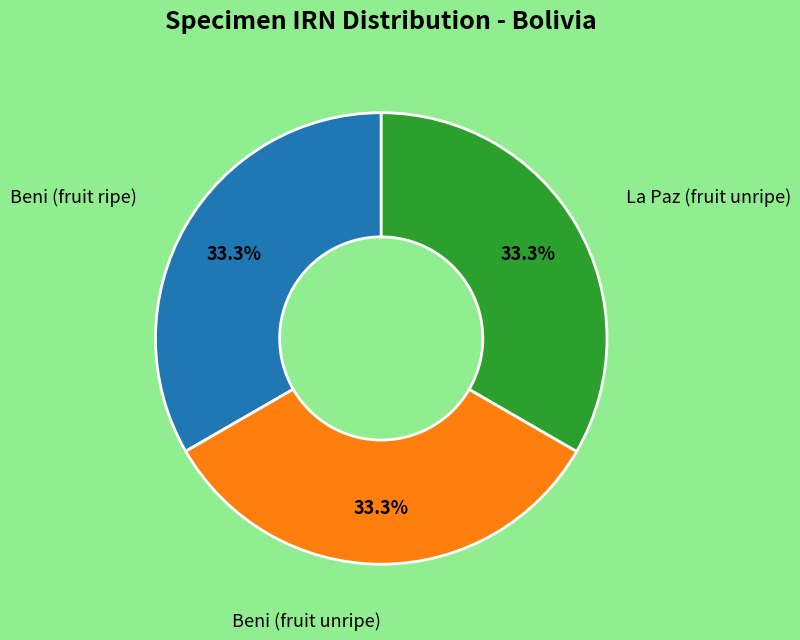

To the nearest percent, what is the average slice percentage?

33%